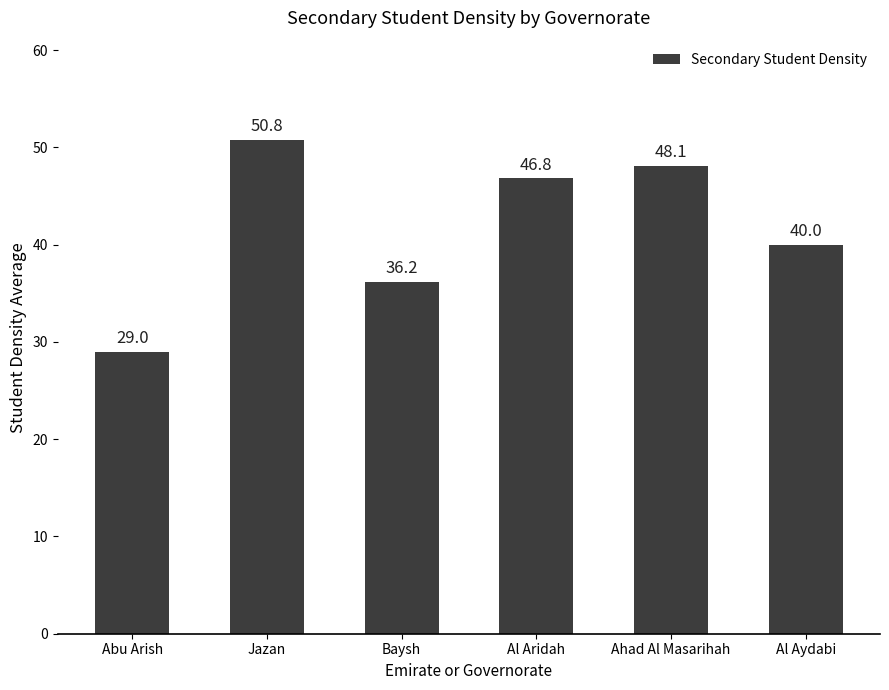

List the labels in order of value, smallest first.

Abu Arish, Baysh, Al Aydabi, Al Aridah, Ahad Al Masarihah, Jazan